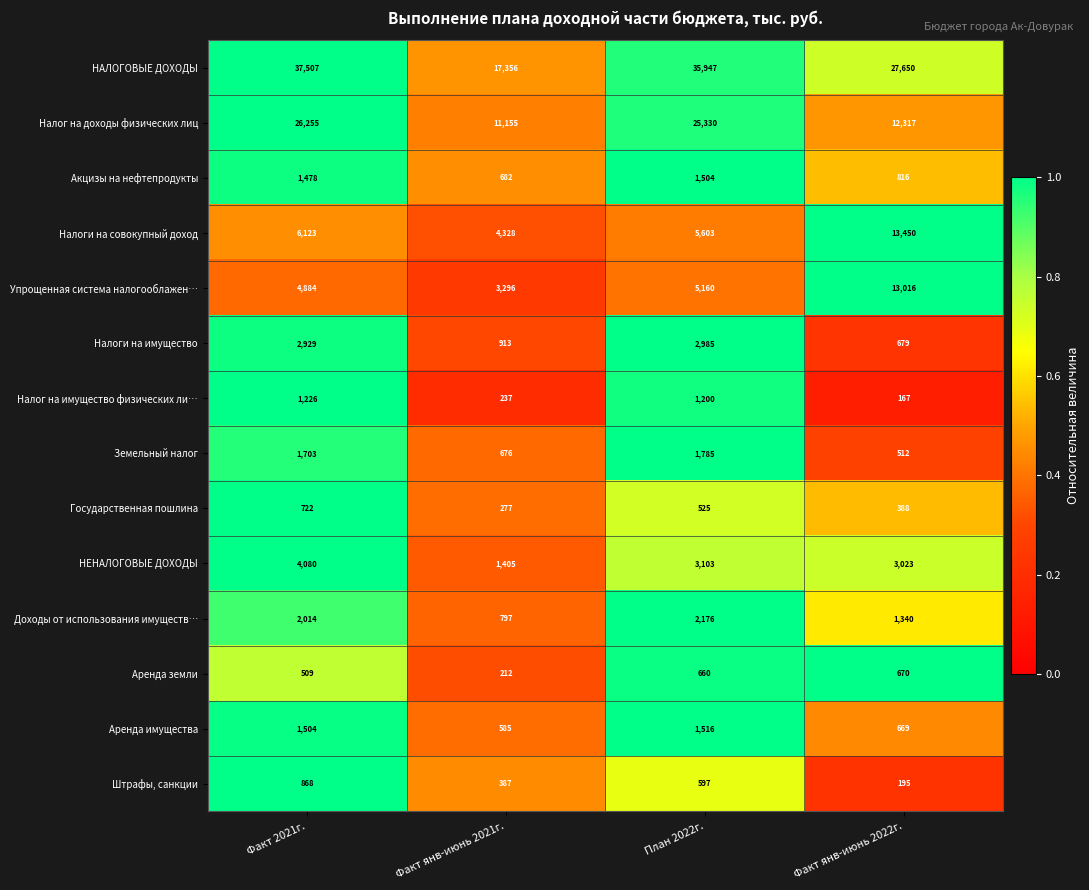

What is the sum of the Налоги на совокупный доход values at Факт янв-июнь 2021г. and Факт янв-июнь 2022г.?

17778